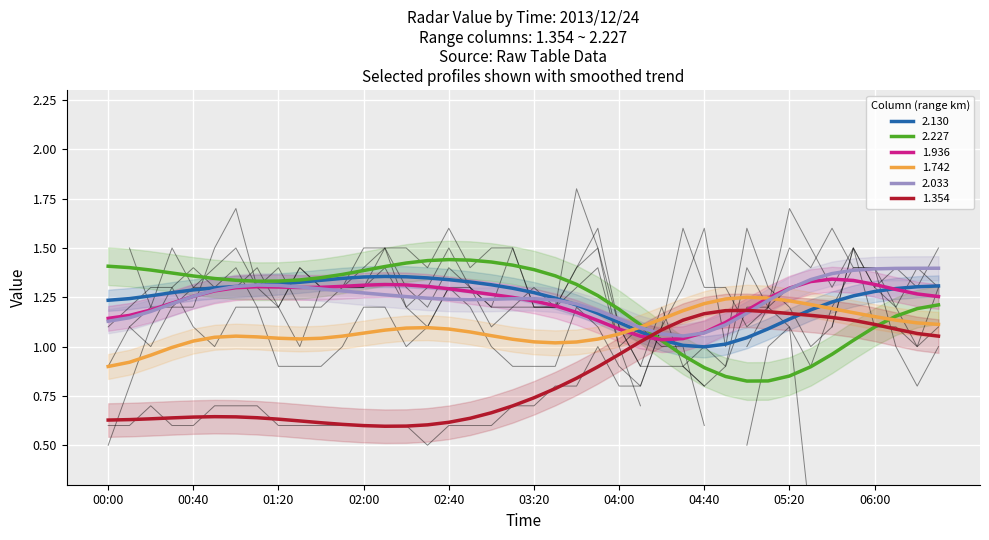

At how many categories does at least one series exceed 1?

38